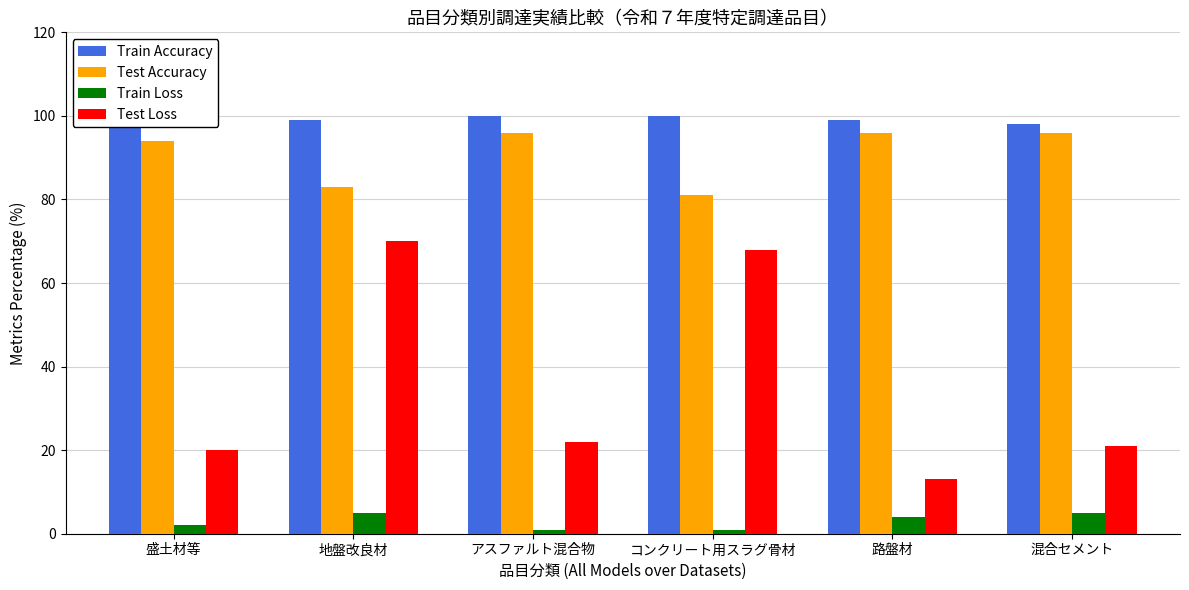

How many bars are there in each group?

4